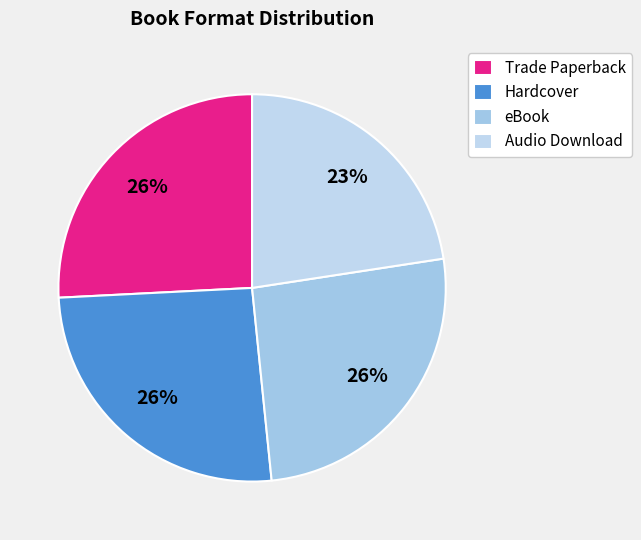

Which has a higher value, Trade Paperback or eBook?

Trade Paperback